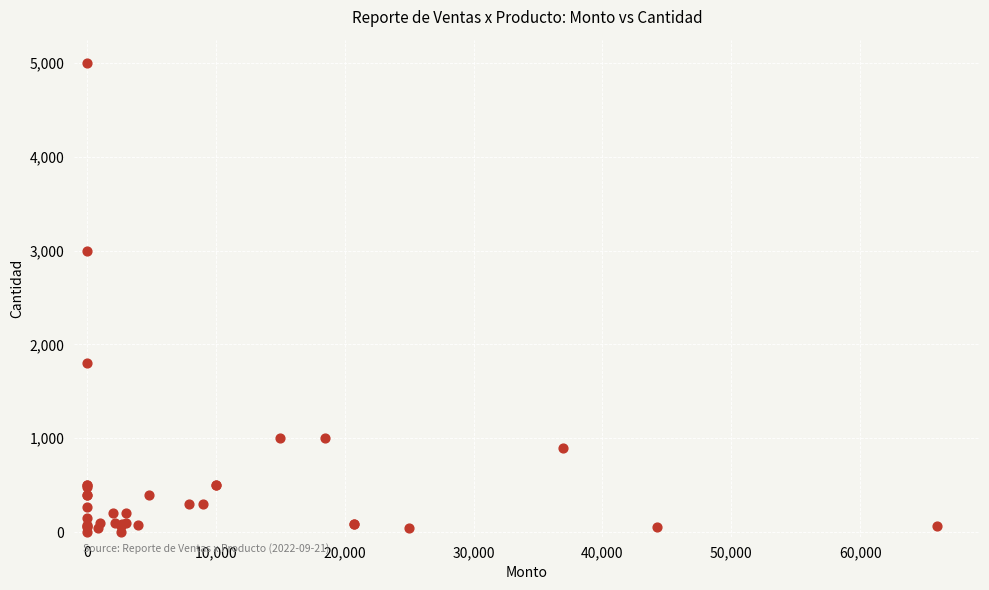

What Y value in the scatter plot is closest to 2501?

3000